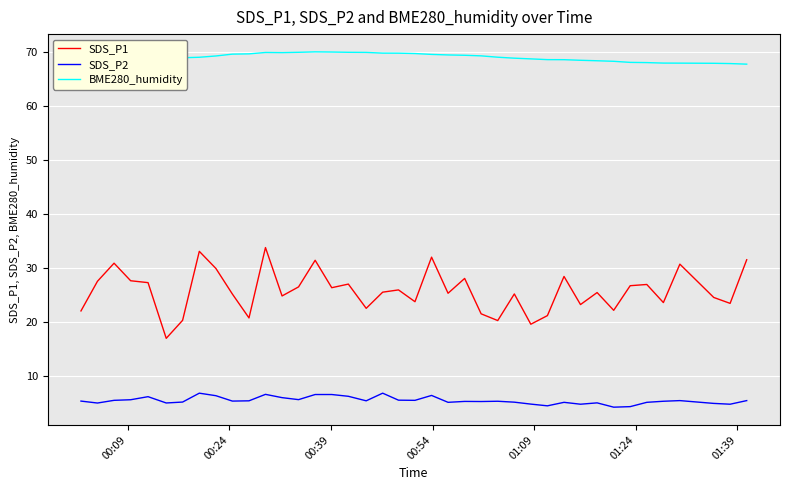

What is the minimum value shown in the chart?

4.2